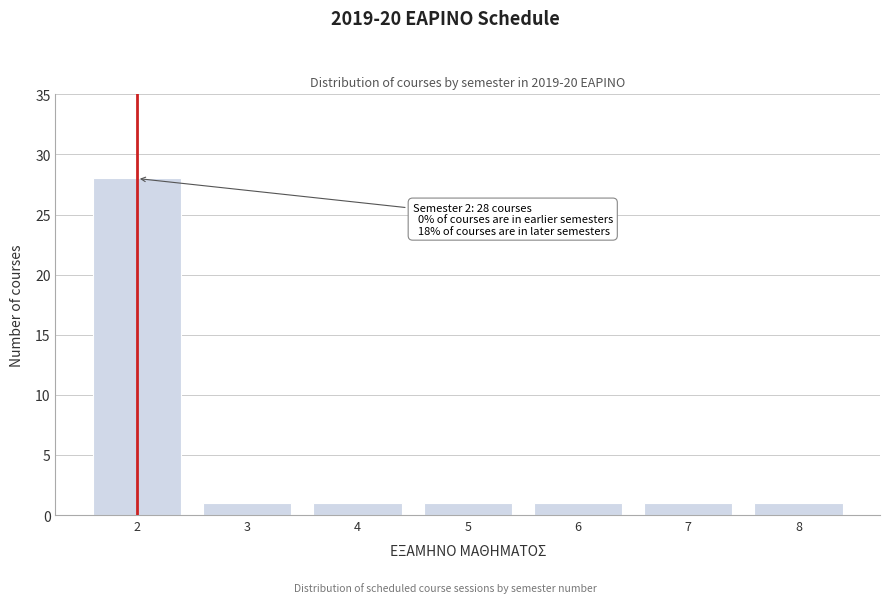

Reading left to right, list all the values displayed in this chart.

28	1	1	1	1	1	1